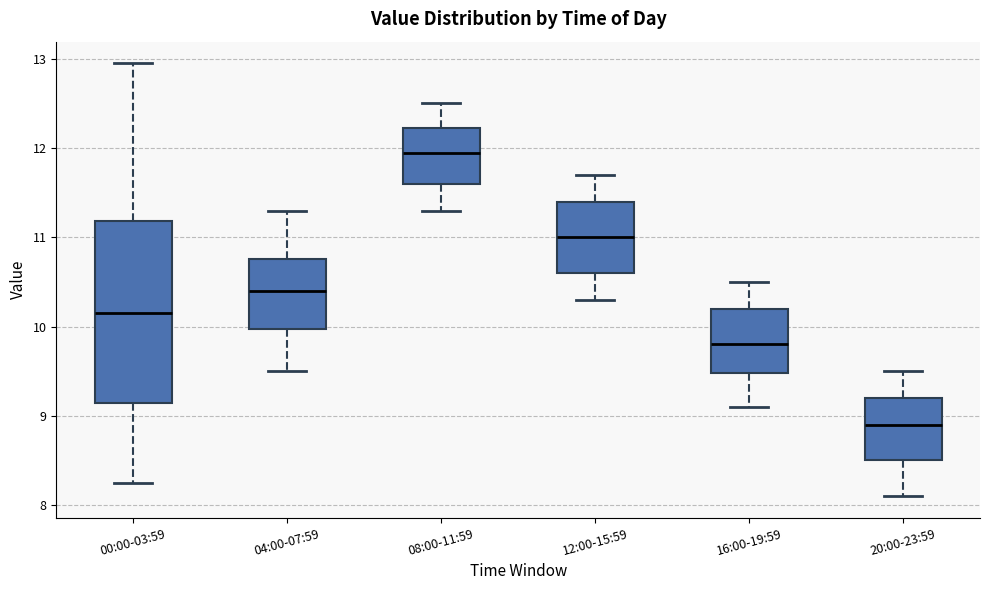

Which box's median line is the highest?

08:00-11:59